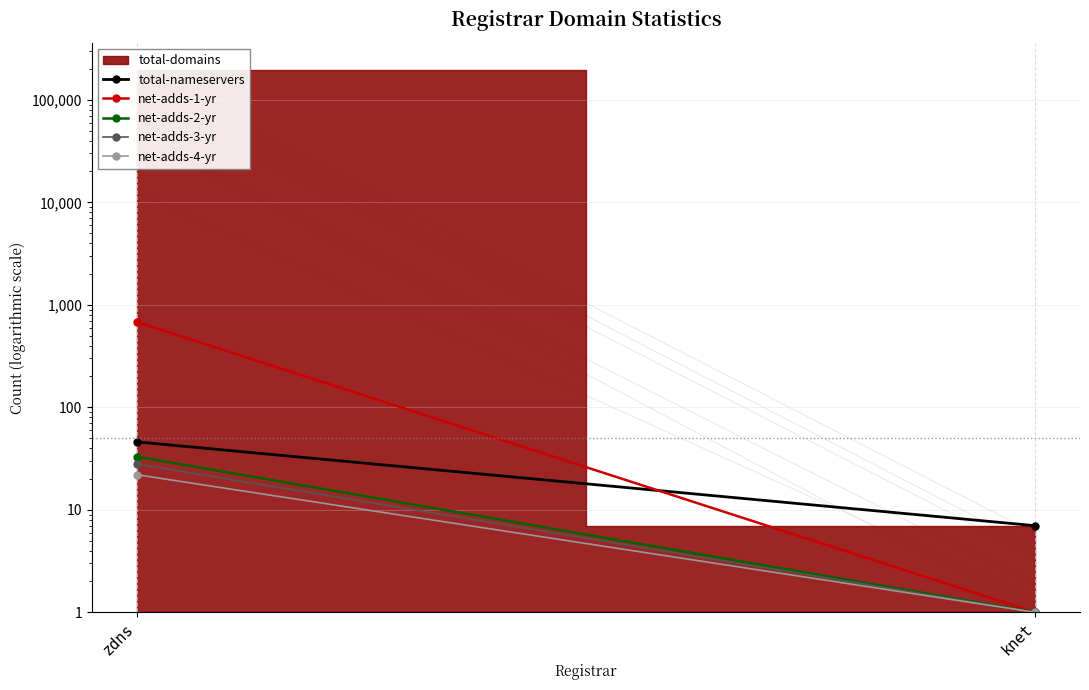

At how many categories does at least one series exceed 411?

1